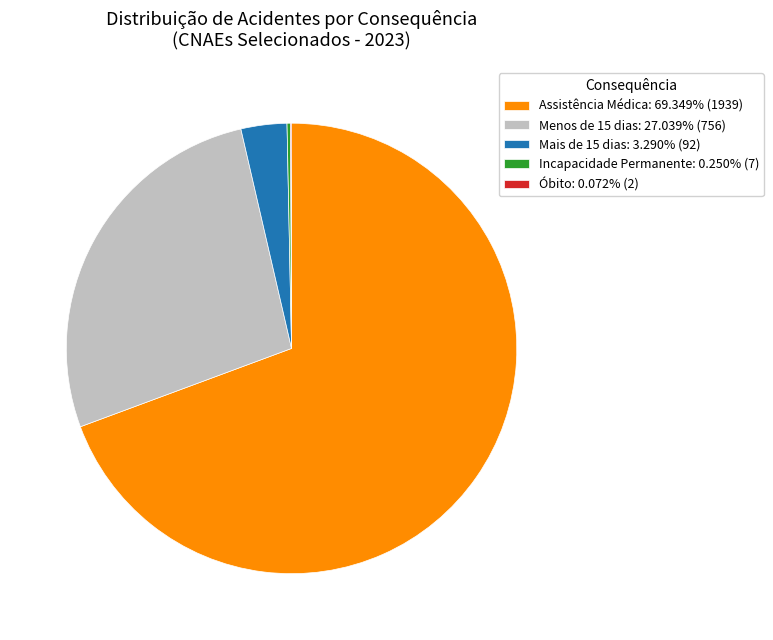

Is the sum of Assistência Médica: 69.349% (1939) and Menos de 15 dias: 27.039% (756) greater than half?

Yes